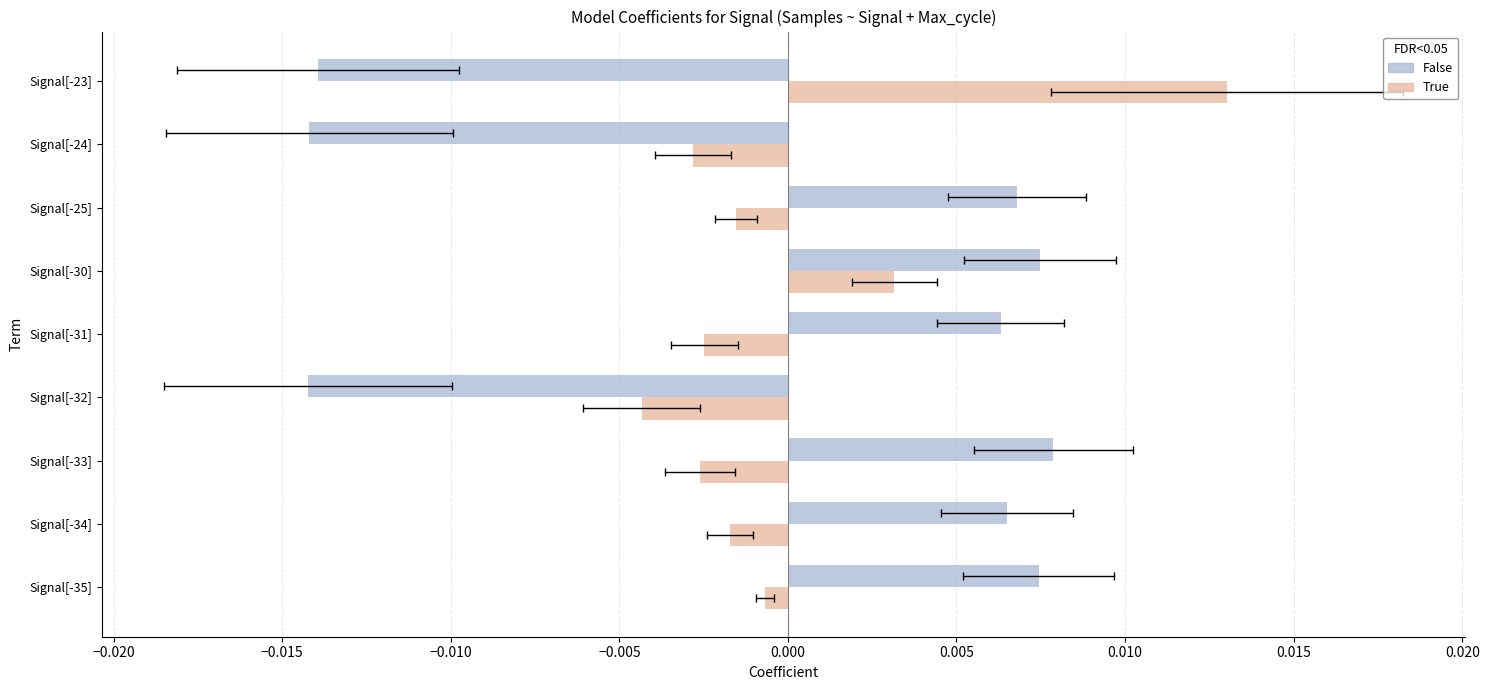

Which series has the largest total across all categories?

Samples (False)